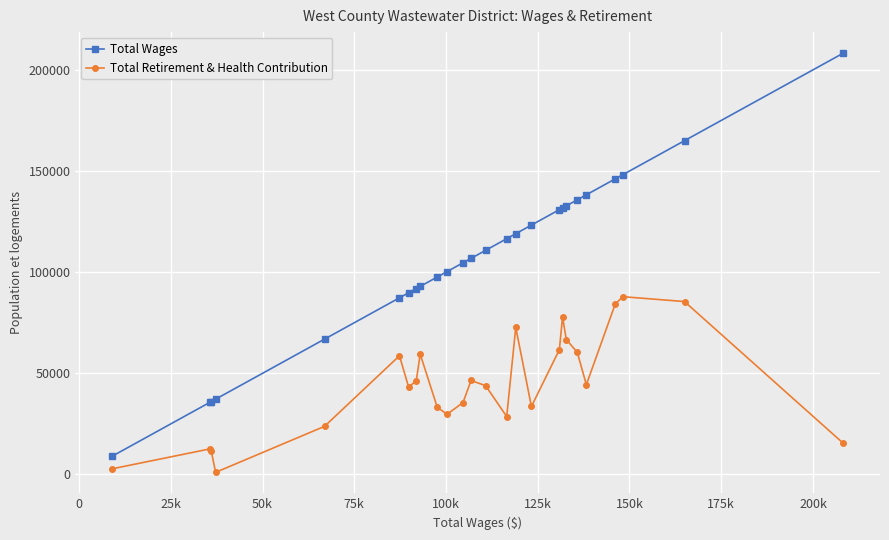

What is the sum of all Total Retirement & Health Contribution values?

1166645